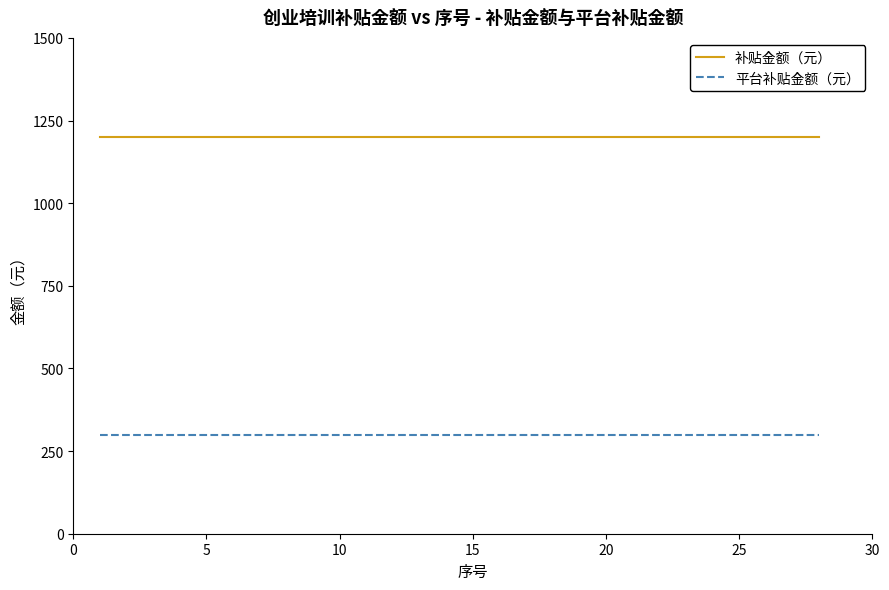

Which series has the largest total across all categories?

补贴金额（元）